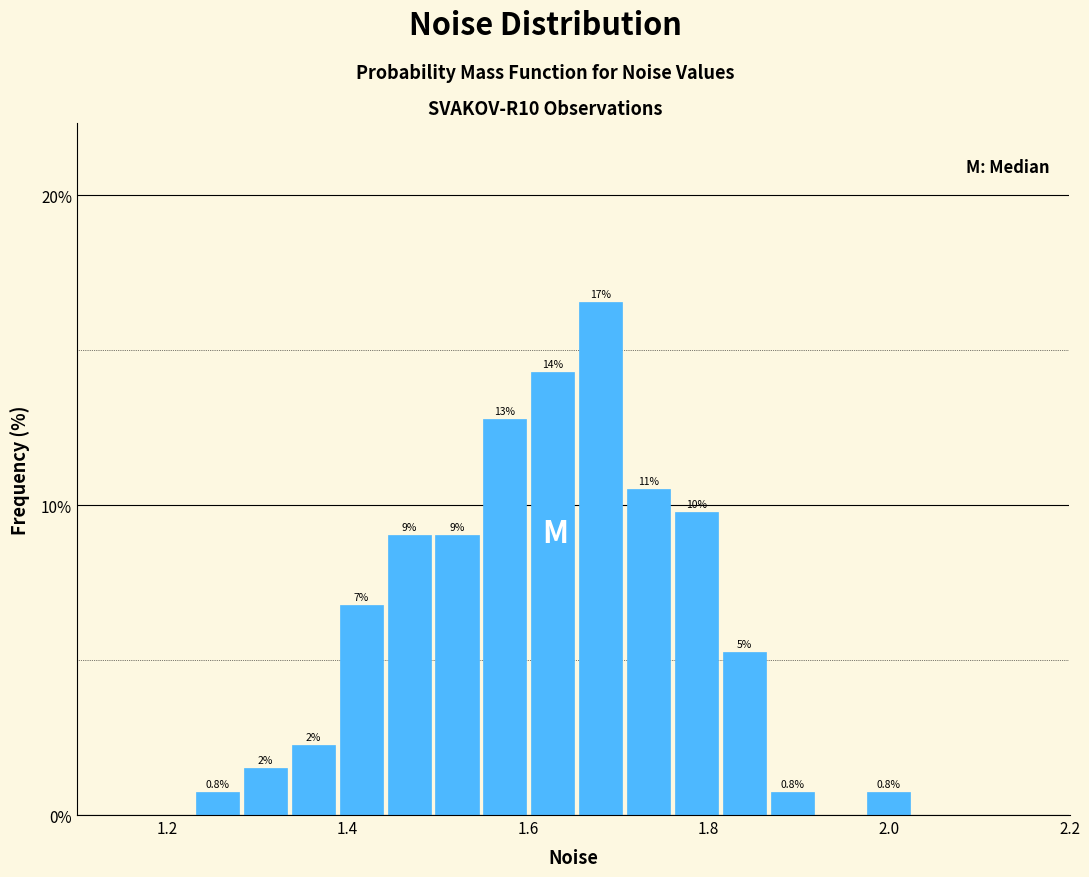

Read against the x-axis, roughly where is the centre of the tallest bar?

1.68